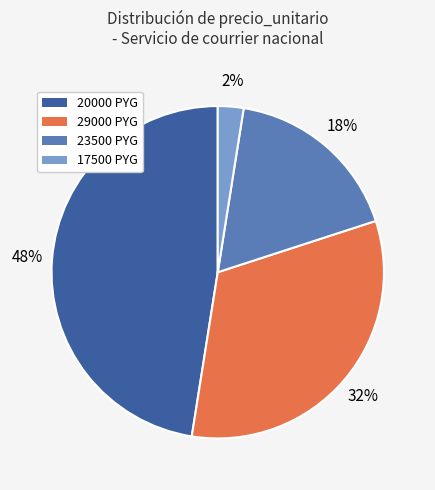

Count the number of slices in the pie.

4